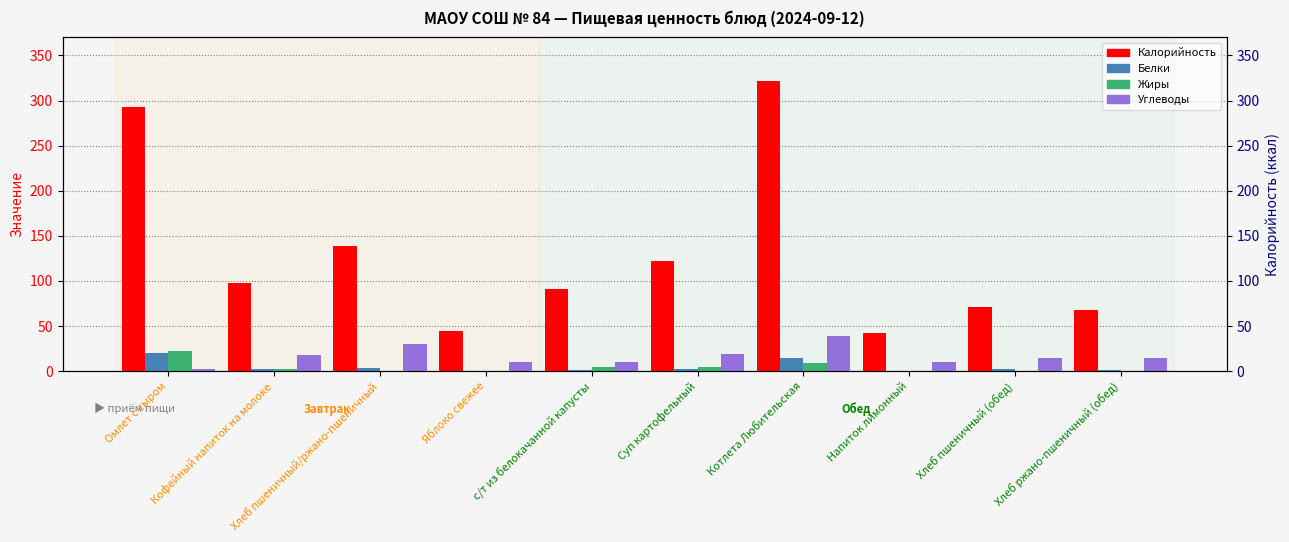

How many series are shown in this chart?

4